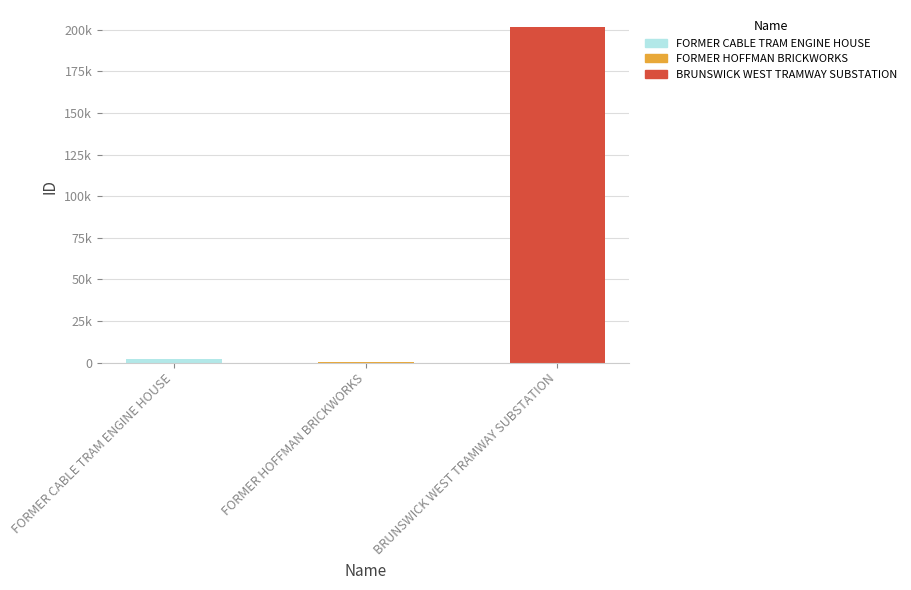

Are the bars horizontal?

No